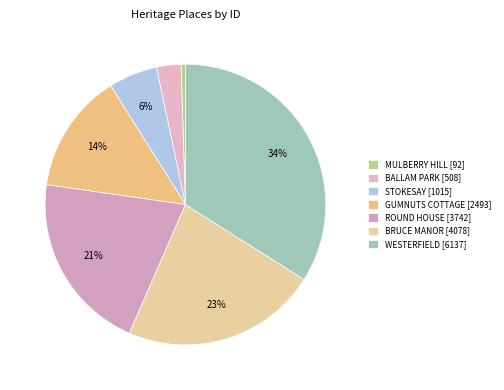

Does WESTERFIELD represent more than half of the total?

No